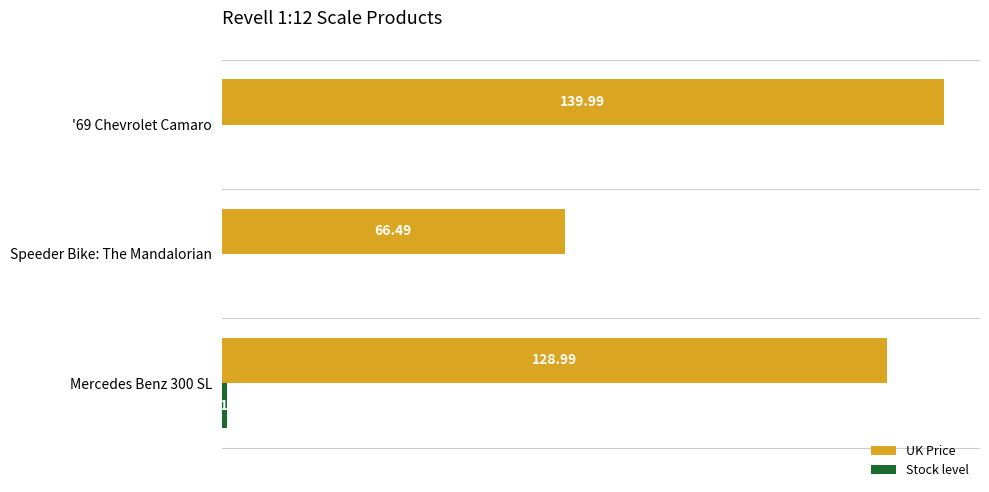

Which series has the widest spread of values?

UK Price